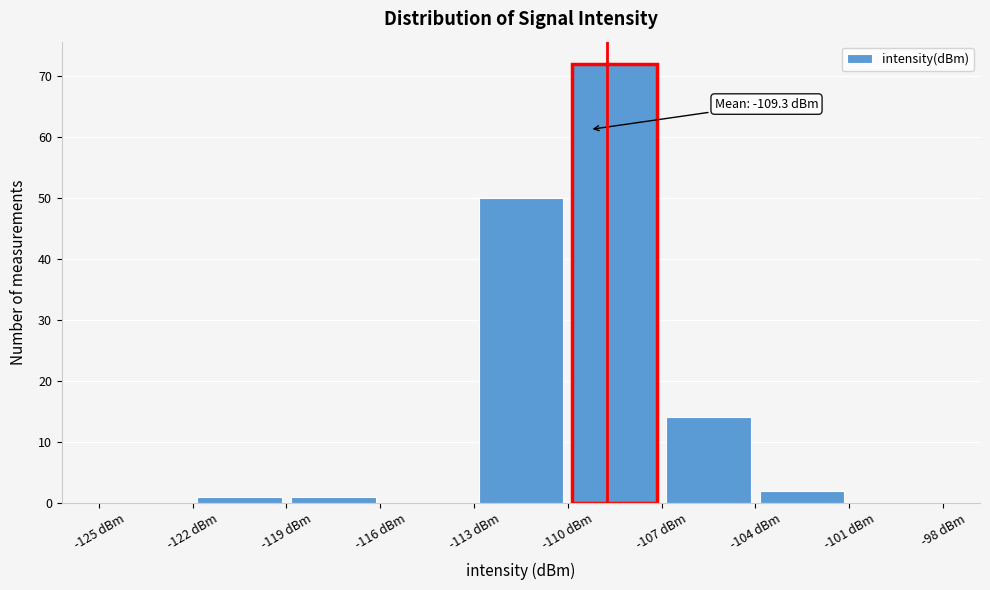

Which range on the x-axis has the tallest bar?

-110 to -107